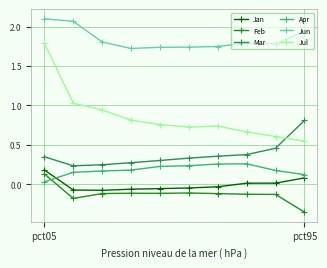

What is the sum of all Apr values?

1.8